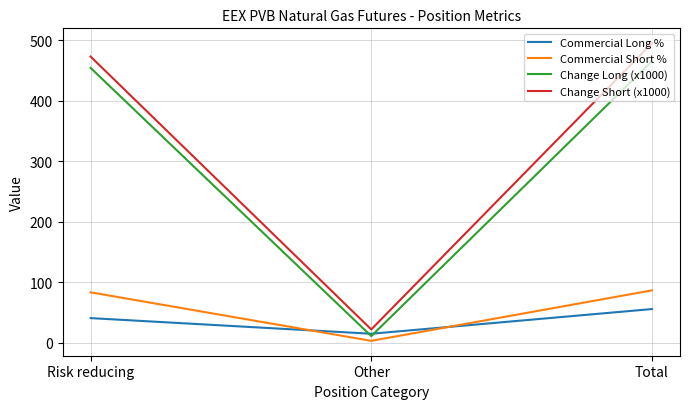

What is the total value across all series at Risk reducing?

1050.8